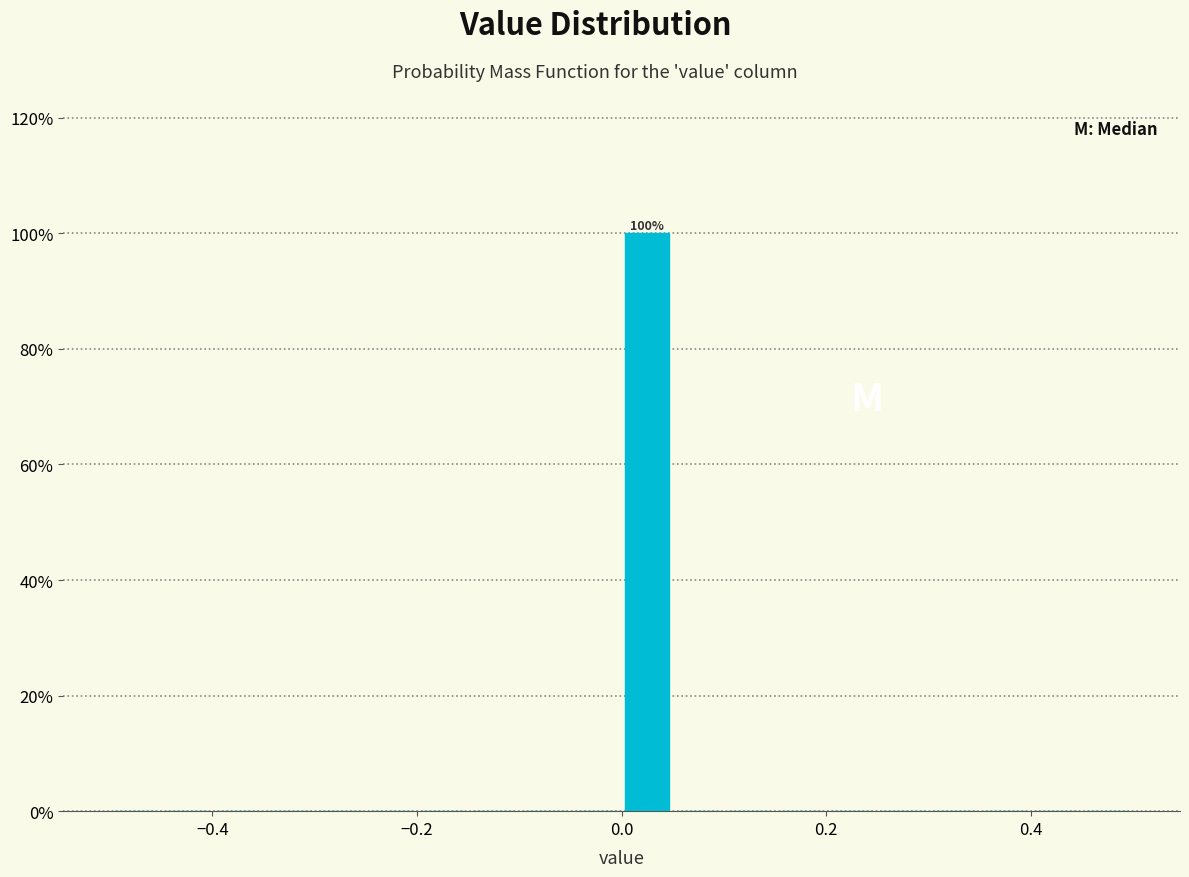

Read against the x-axis, roughly where is the centre of the tallest bar?

0.02